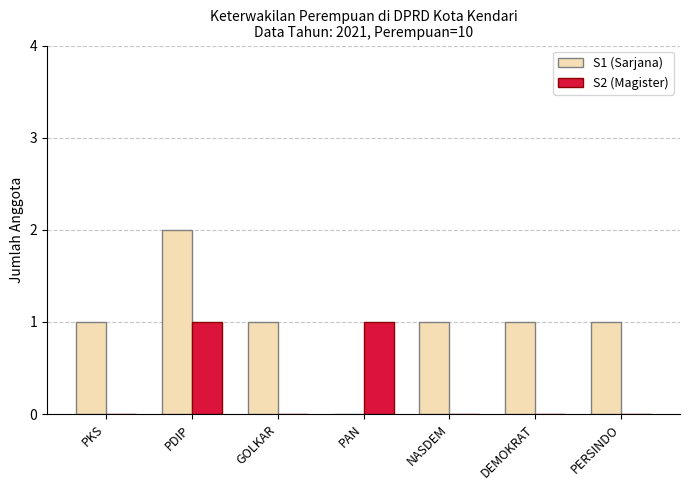

At which category does the chart reach its peak across all series?

PDIP